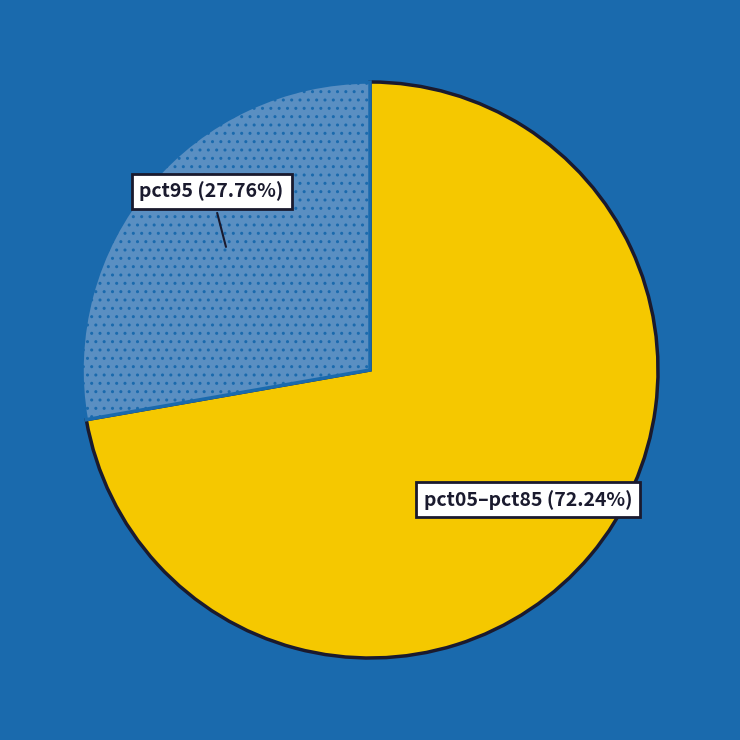

How many slices are in this pie chart?

2